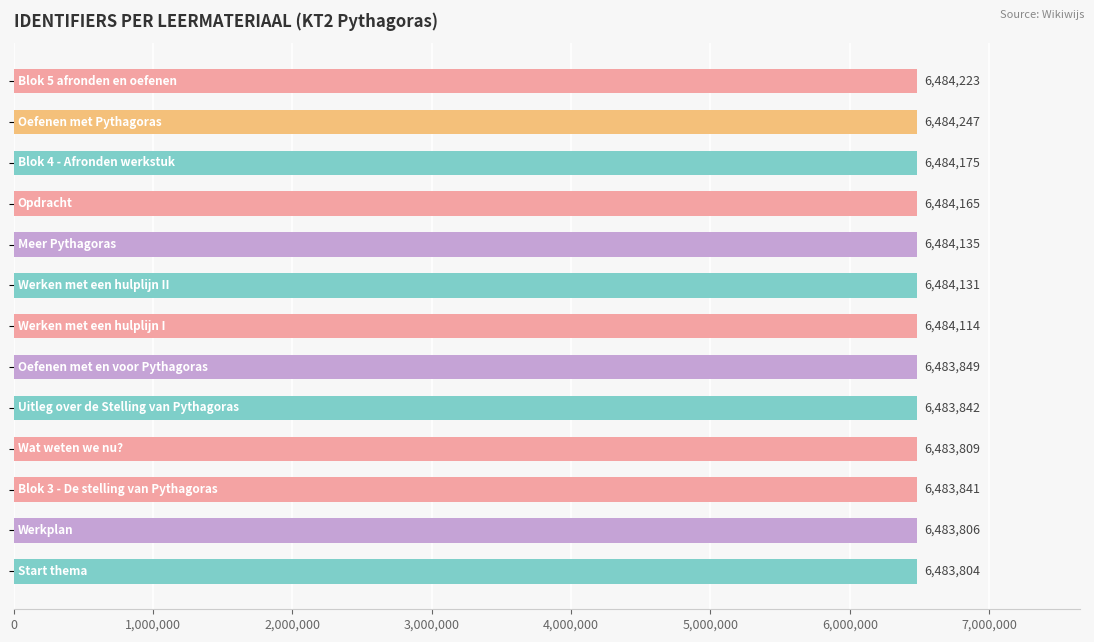

What is the sum of all values?

84292141